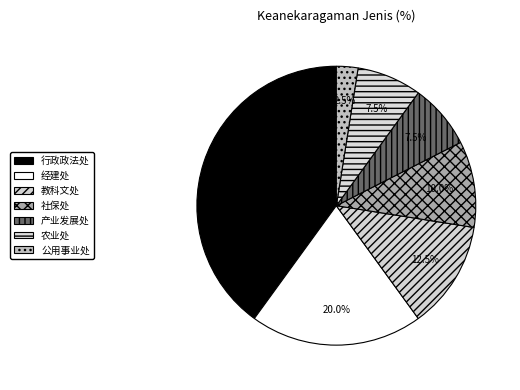

To the nearest percent, what percentage of the pie is 行政政法处?

40%